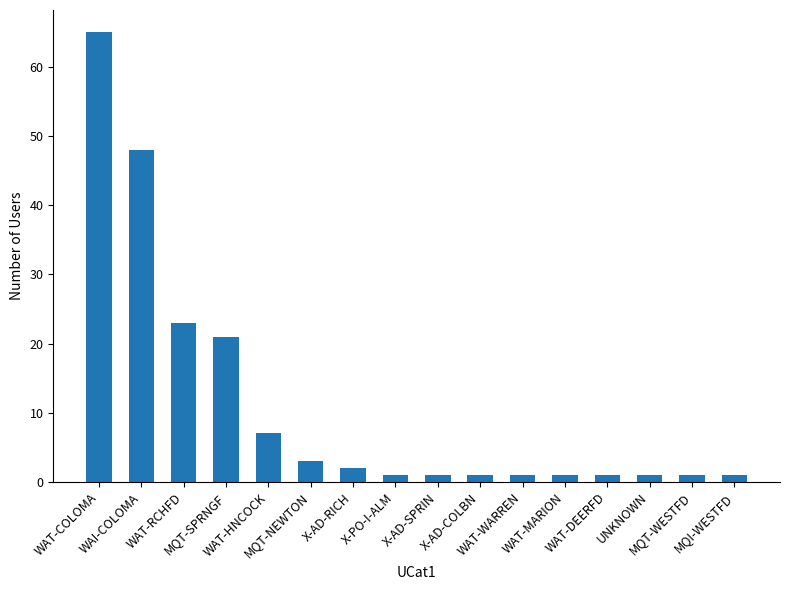

Which label corresponds to the largest value in the chart?

WAT-COLOMA